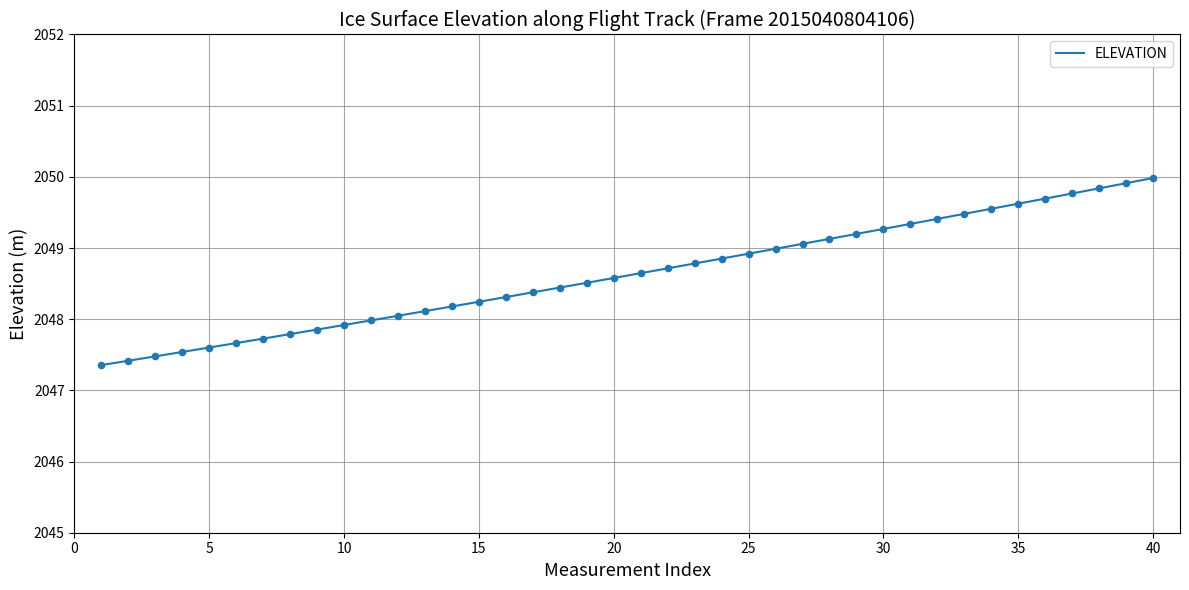

What is the minimum value shown in the chart?

2047.4